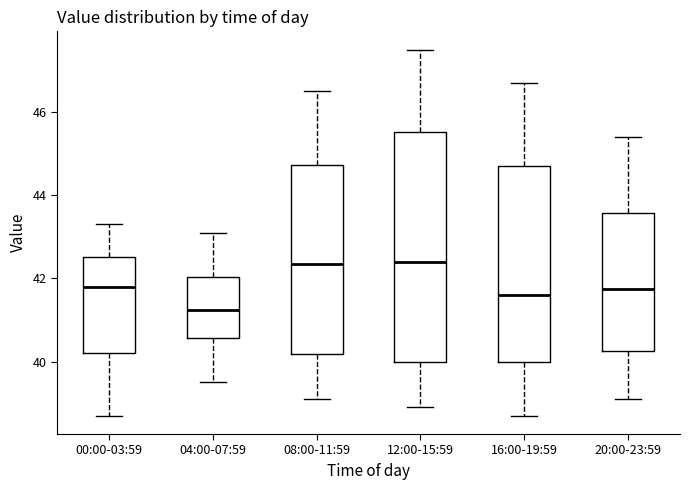

Comparing the boxes themselves (not the whiskers), which one is the tallest?

12:00-15:59